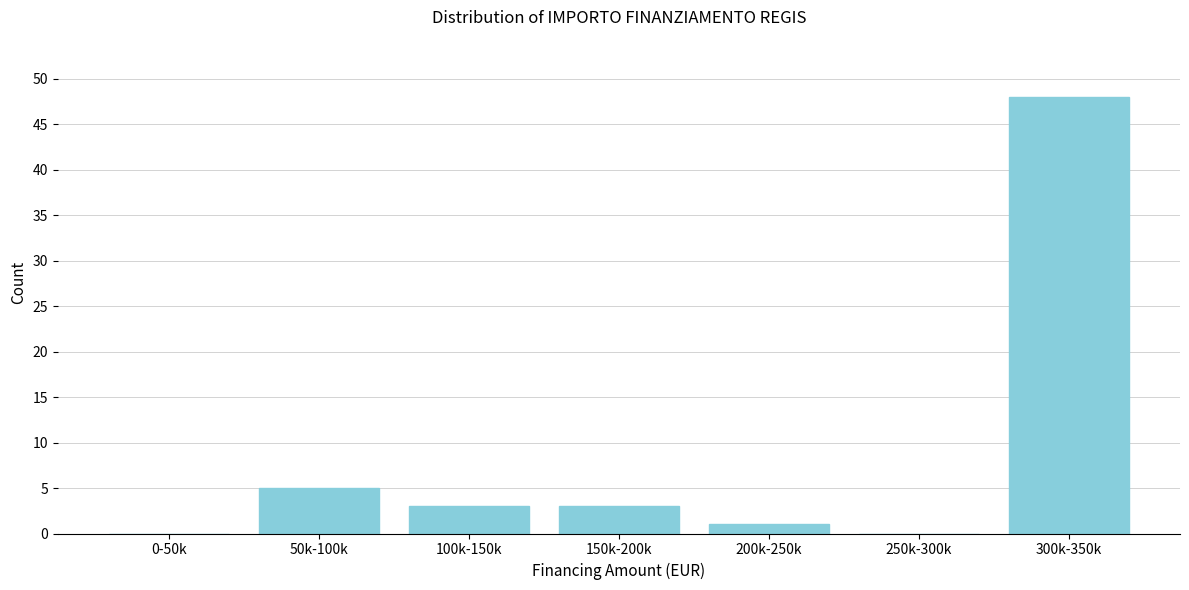

Reading left to right, list all the values displayed in this chart.

0-50k=0	50k-100k=5	100k-150k=3	150k-200k=3	200k-250k=1	250k-300k=0	300k-350k=48